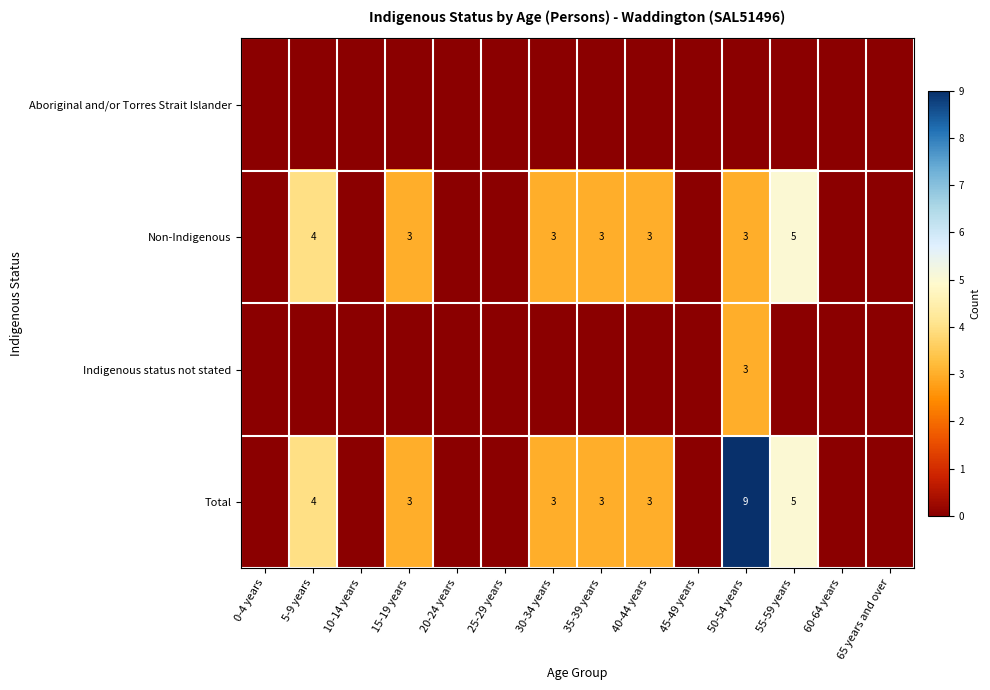

Is it true that Total equals 1 at 5-9 years?

False